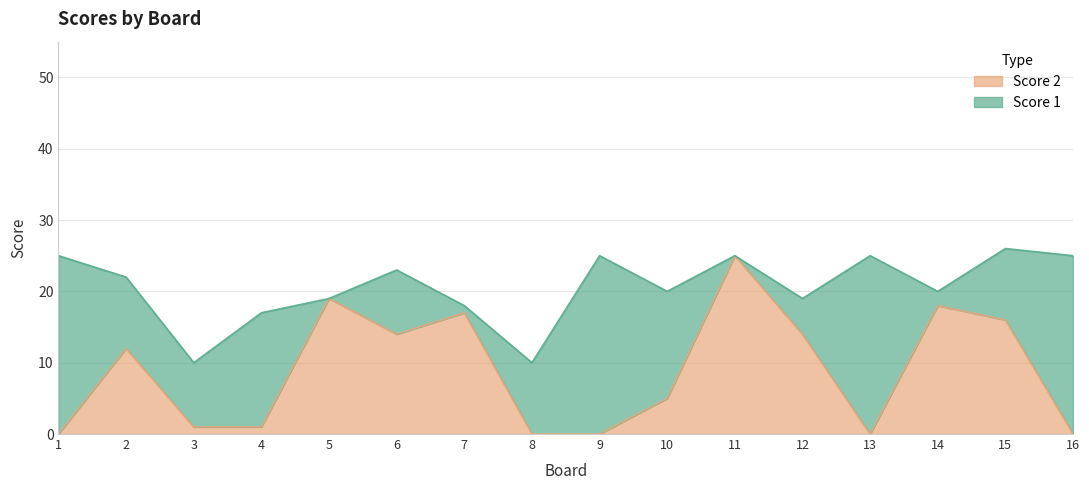

How many data points are above 12?

7